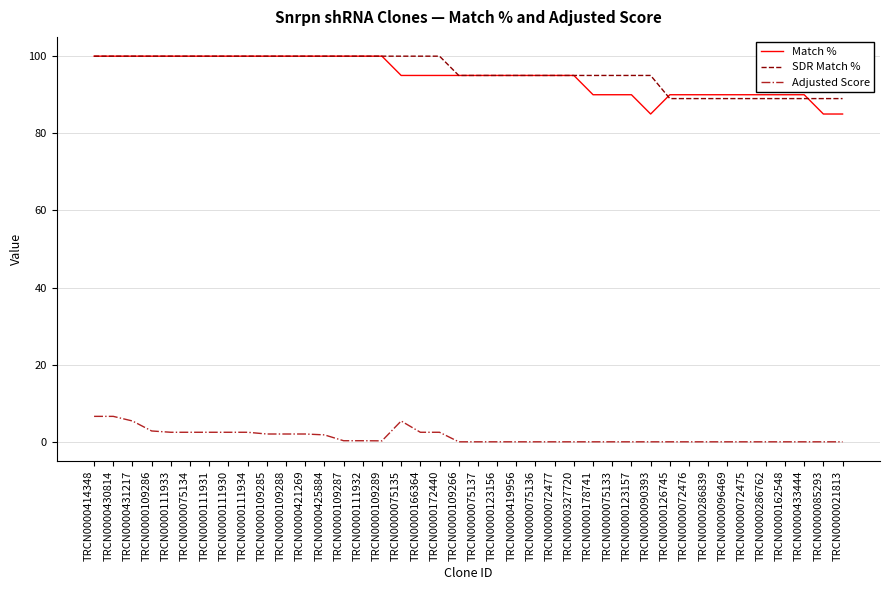

Is the value of Match % at TRCN0000172440 greater than the value of Adjusted Score at TRCN0000109286?

Yes